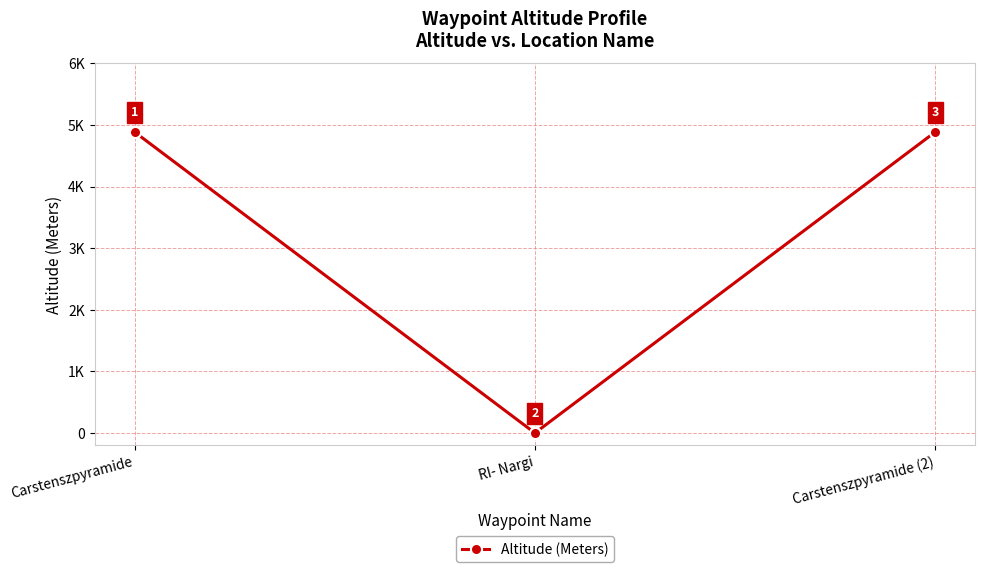

Does the chart have visible grid lines?

Yes